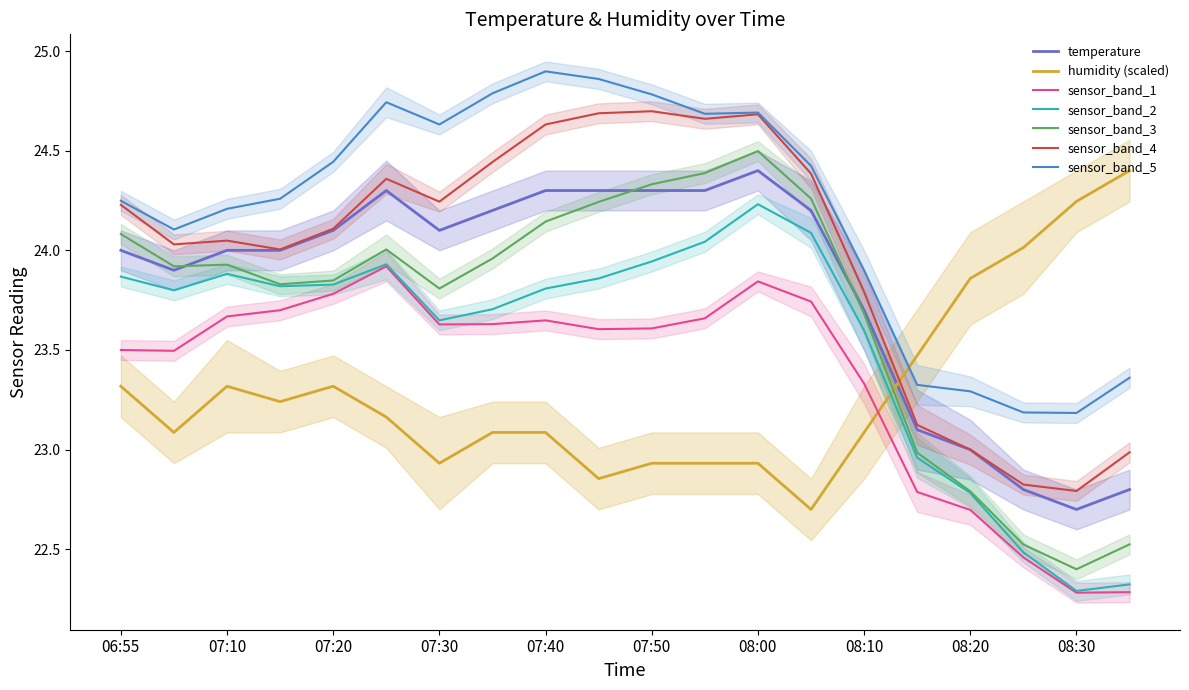

What is the total value across all series at 08:20?

46.9